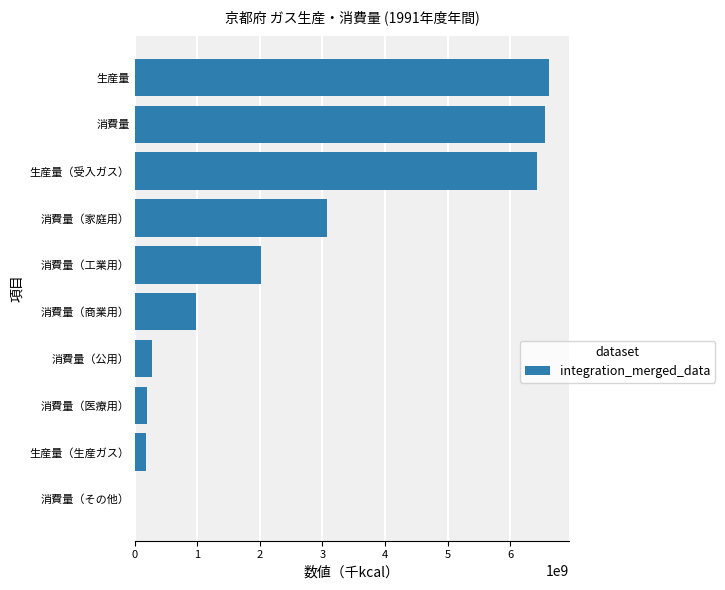

Is it true that the value at 生産量 is 2984480739?

False